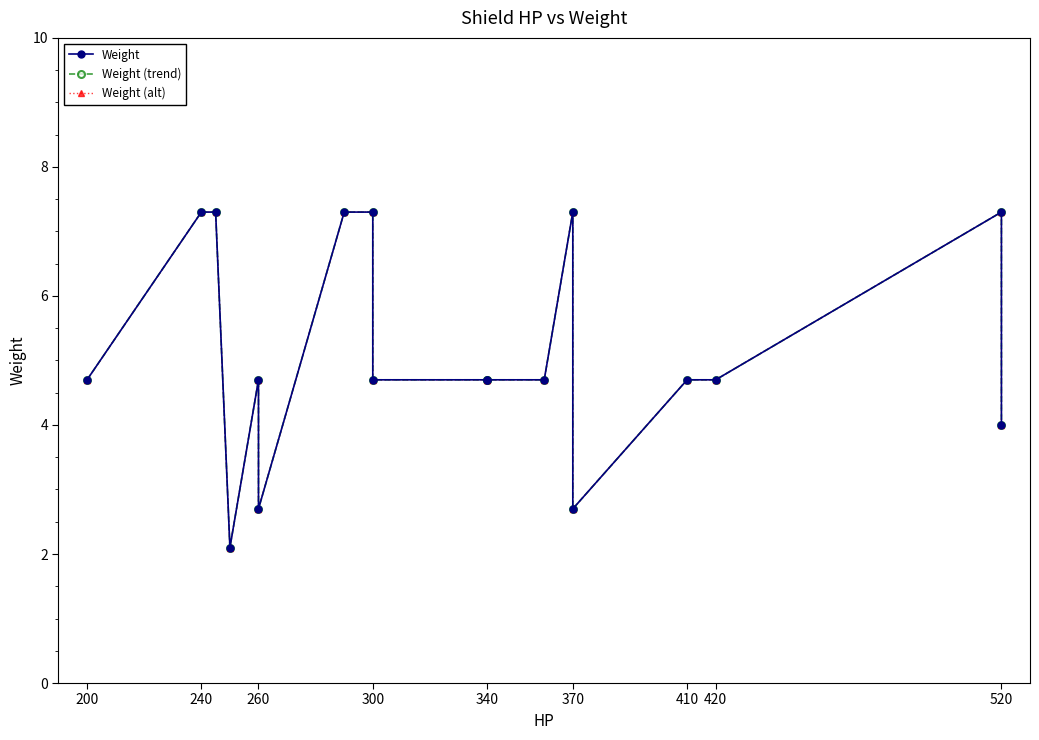

Is it true that Weight (alt) equals 1.5 at 300?

False